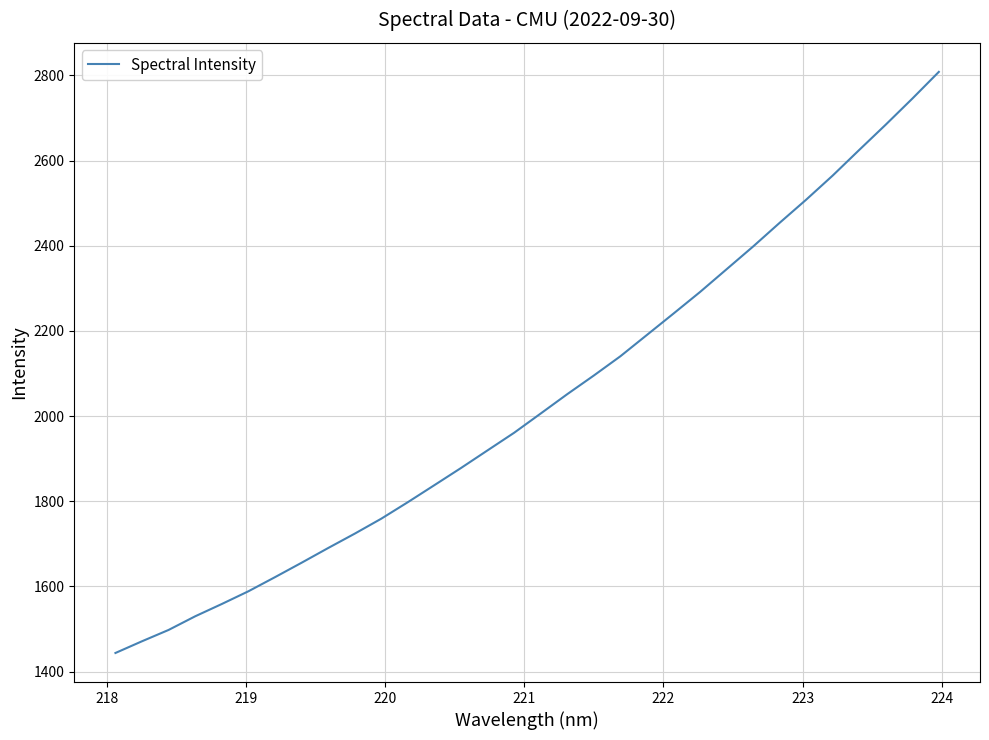

What is the difference between the maximum and minimum values?

1364.6